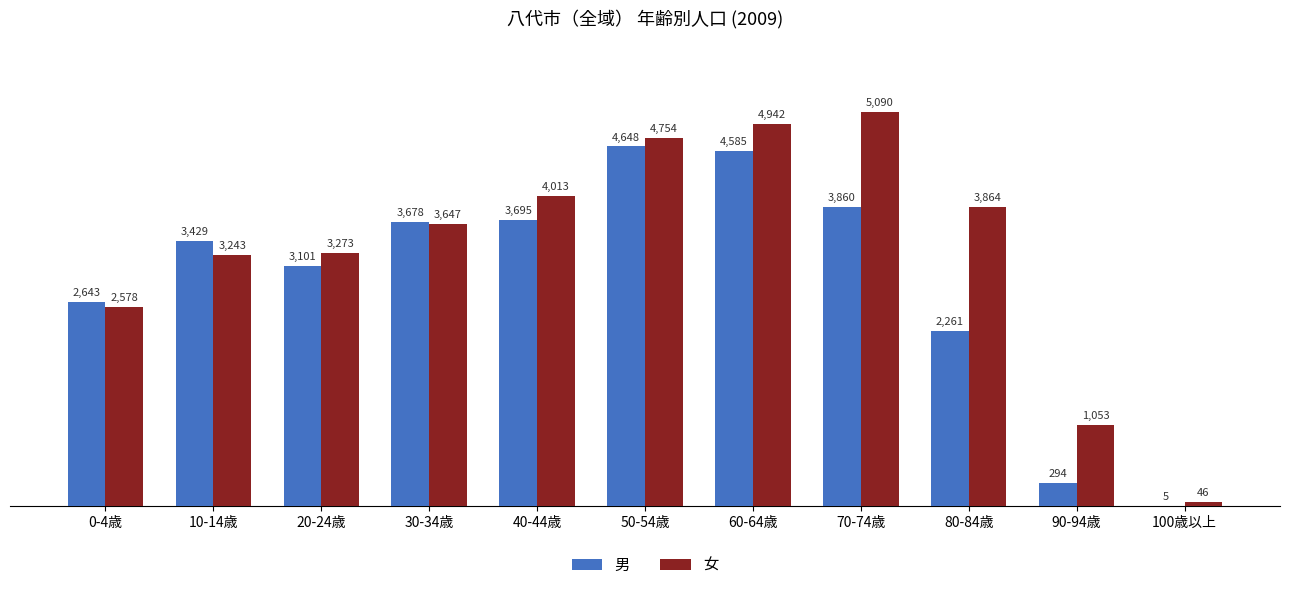

Which series has the largest total across all categories?

女